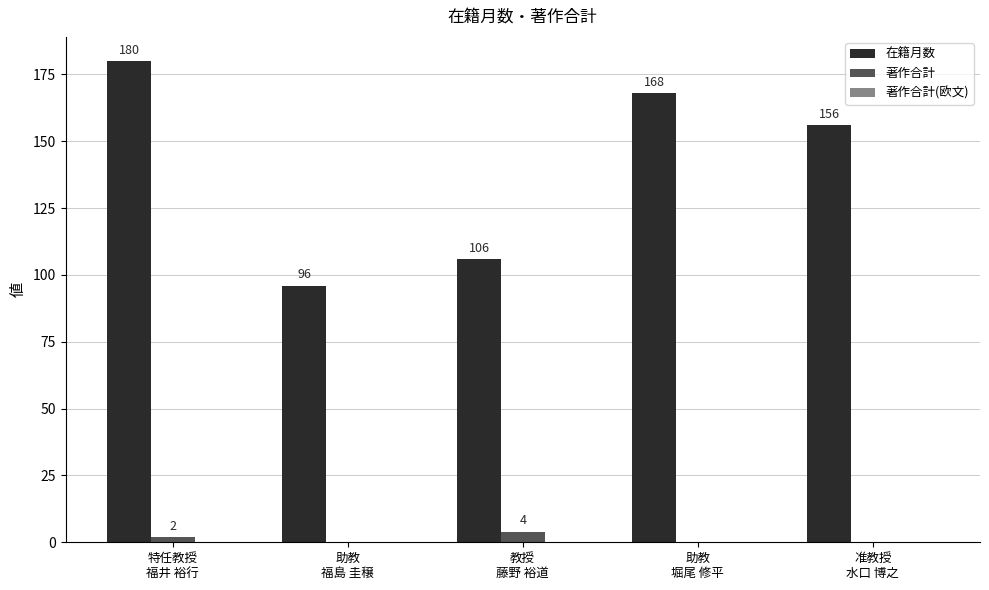

What is the sum of all 著作合計 values?

6